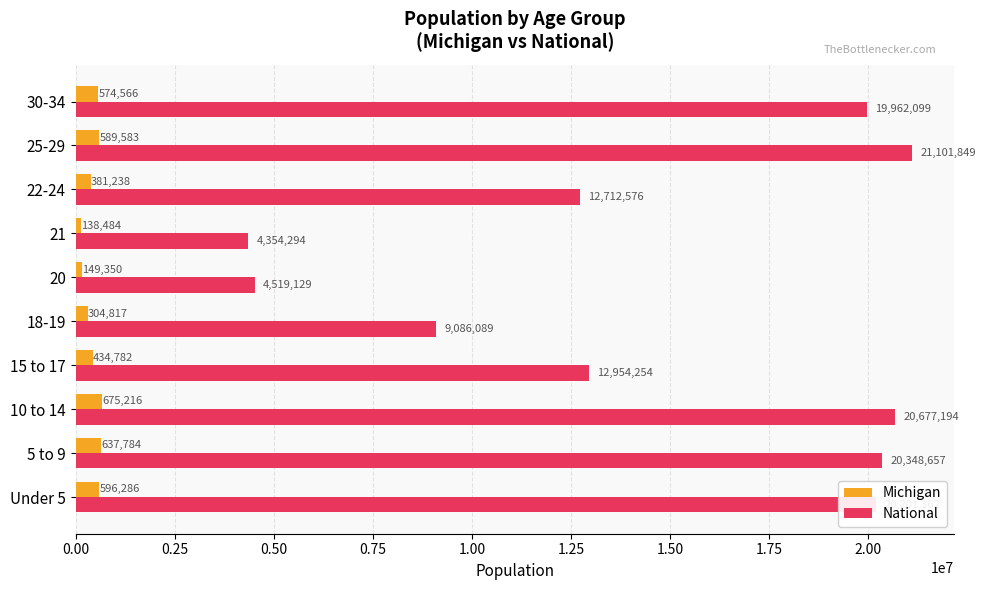

What are all the series names shown in the legend?

Michigan, National